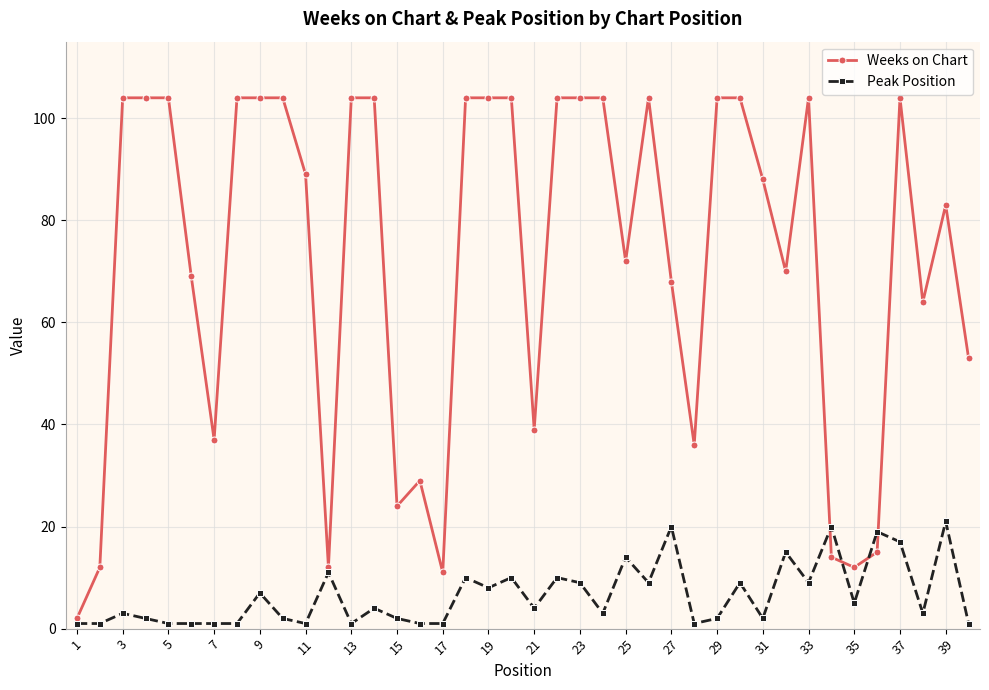

True or false: Weeks on Chart has more than 2 interior local peaks.

True